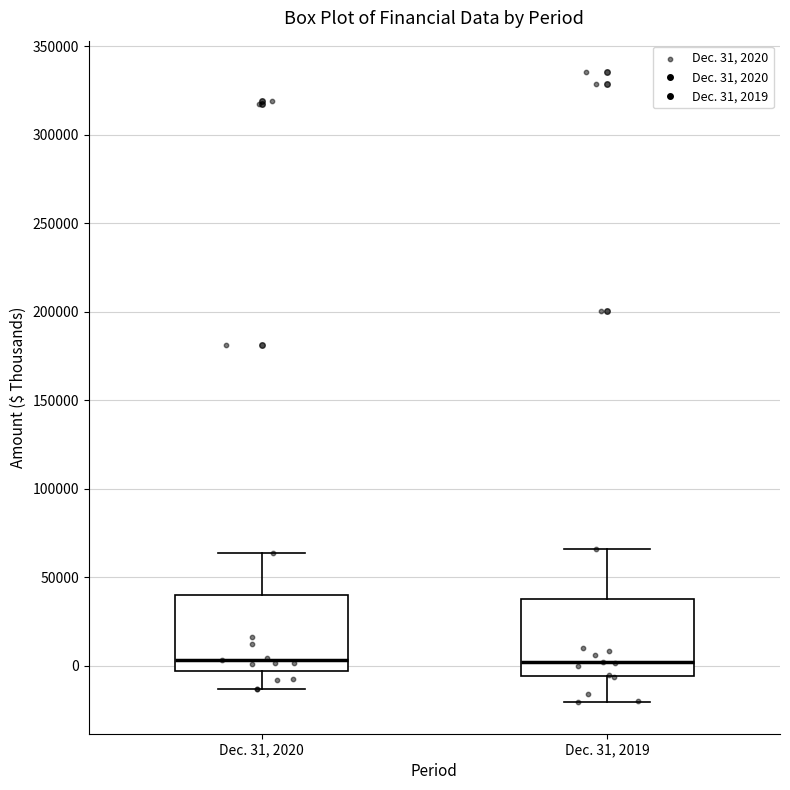

Reading left to right, transcribe this box plot: for each box, give where its median line is, the range the box spans, and where its two whiskers end, as read against the y-axis. The values are not printed on the chart, so give them approximately, as read against the axis.

Dec. 31, 2020: median 5000, box -5000 to 40000, whiskers -15000 to 65000
Dec. 31, 2019: median 0, box -5000 to 40000, whiskers -20000 to 65000